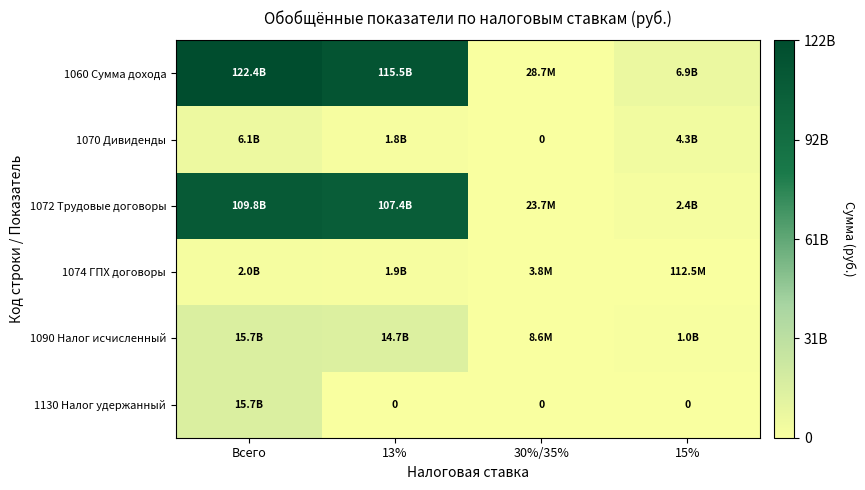

The 1060 Сумма дохода series shows 0.0 at 30%/35%. True or false?

False